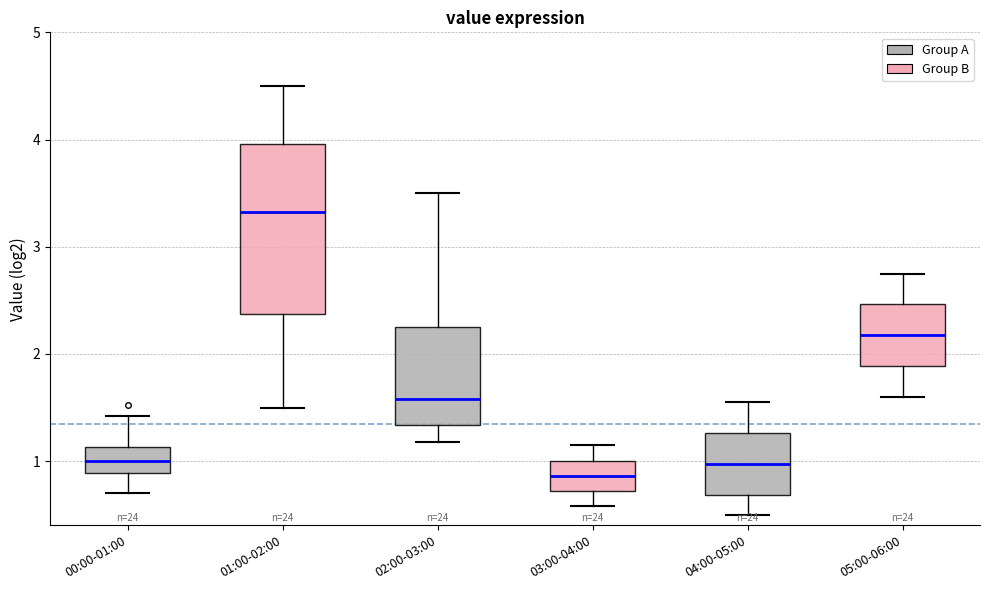

Which box has the highest median line?

01:00-02:00